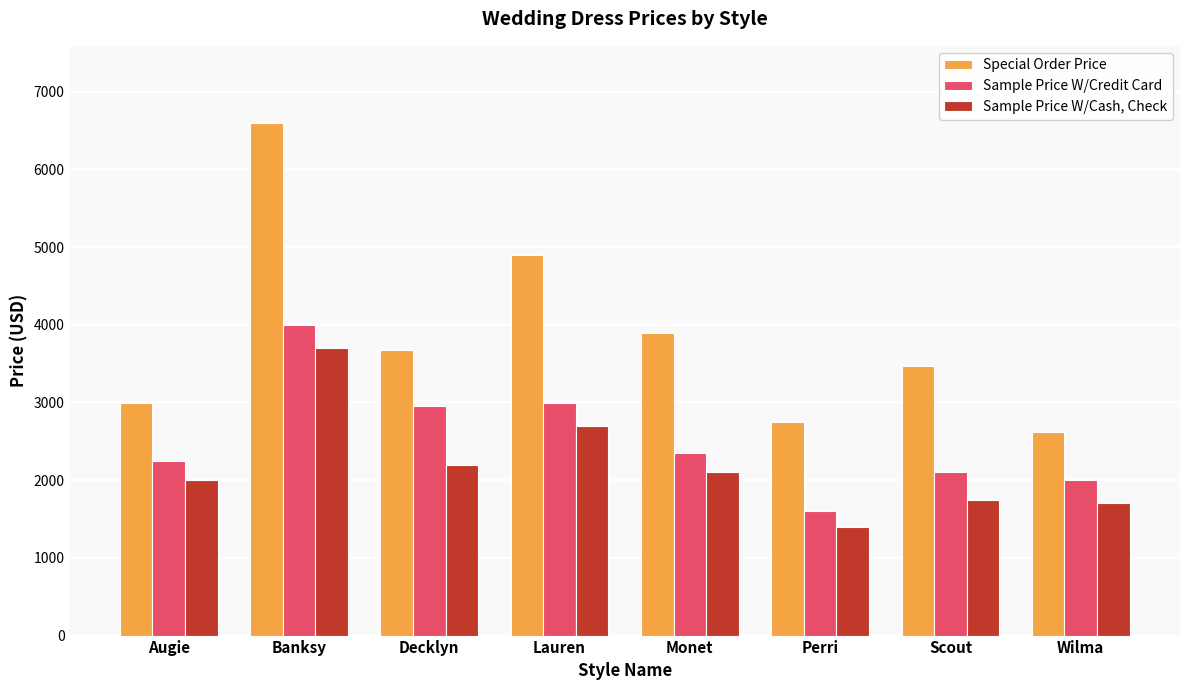

Between Augie and Monet, which series saw the biggest shift?

Special Order Price